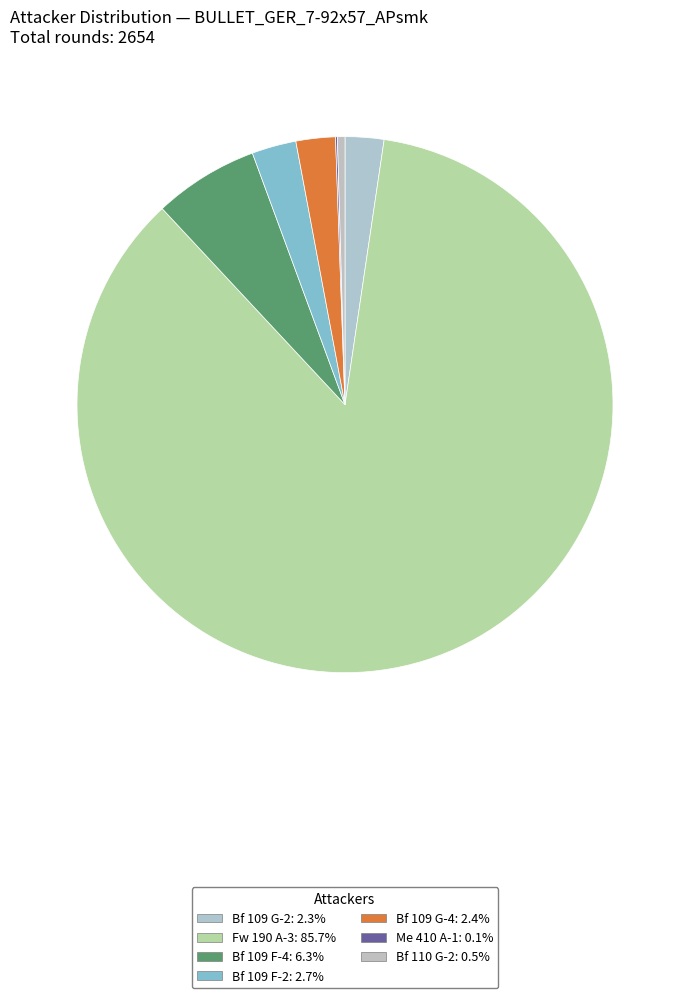

Which category has the smallest portion of the pie?

Me 410 A-1